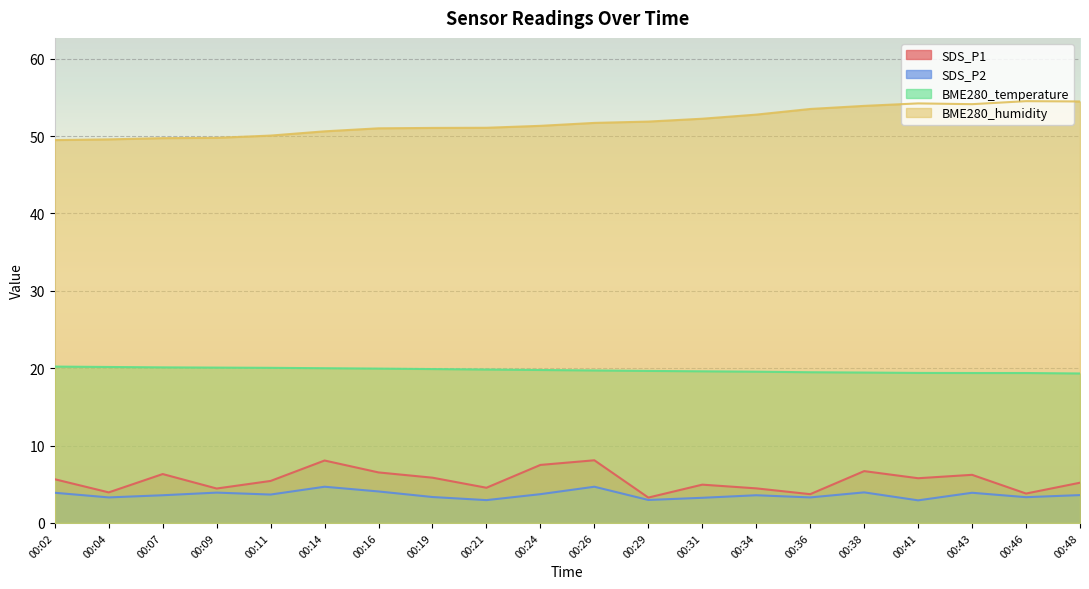

What is the difference between the maximum and minimum values in the SDS_P1 series?

4.8